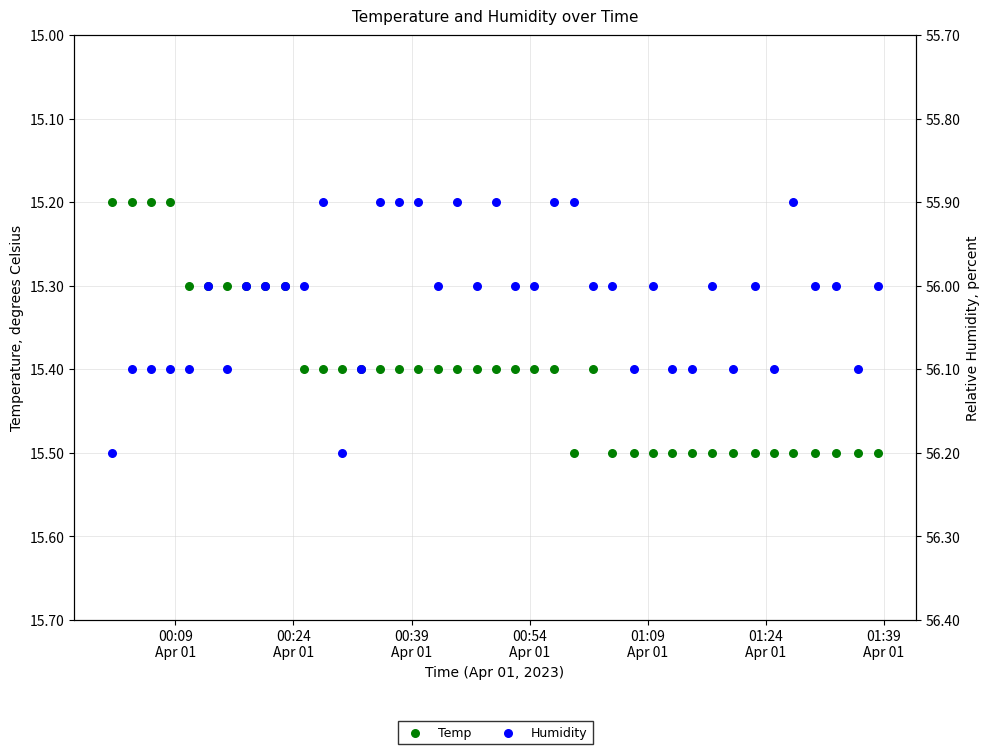

Which series has the largest total across all categories?

Humidity